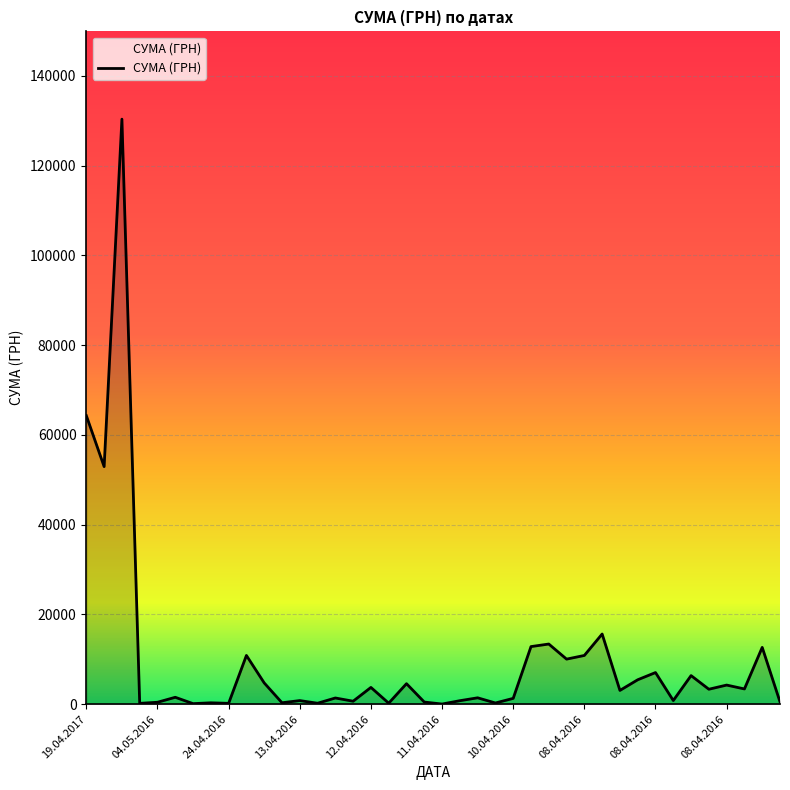

What is the maximum value shown in the chart?

130379.7